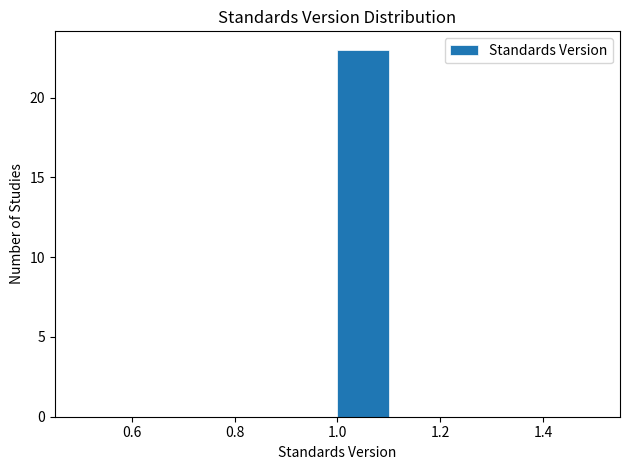

Which range on the x-axis has the tallest bar?

1.0 to 1.1